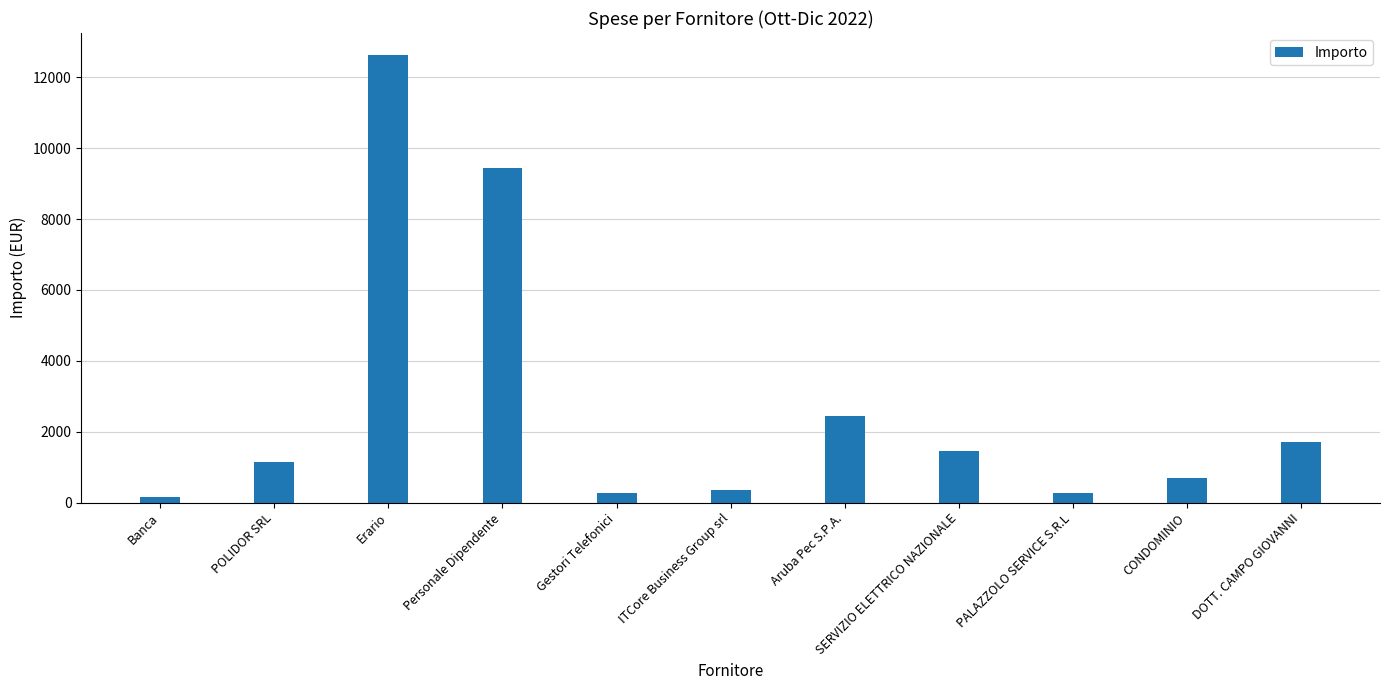

At which label does the data first exceed 1129?

POLIDOR SRL